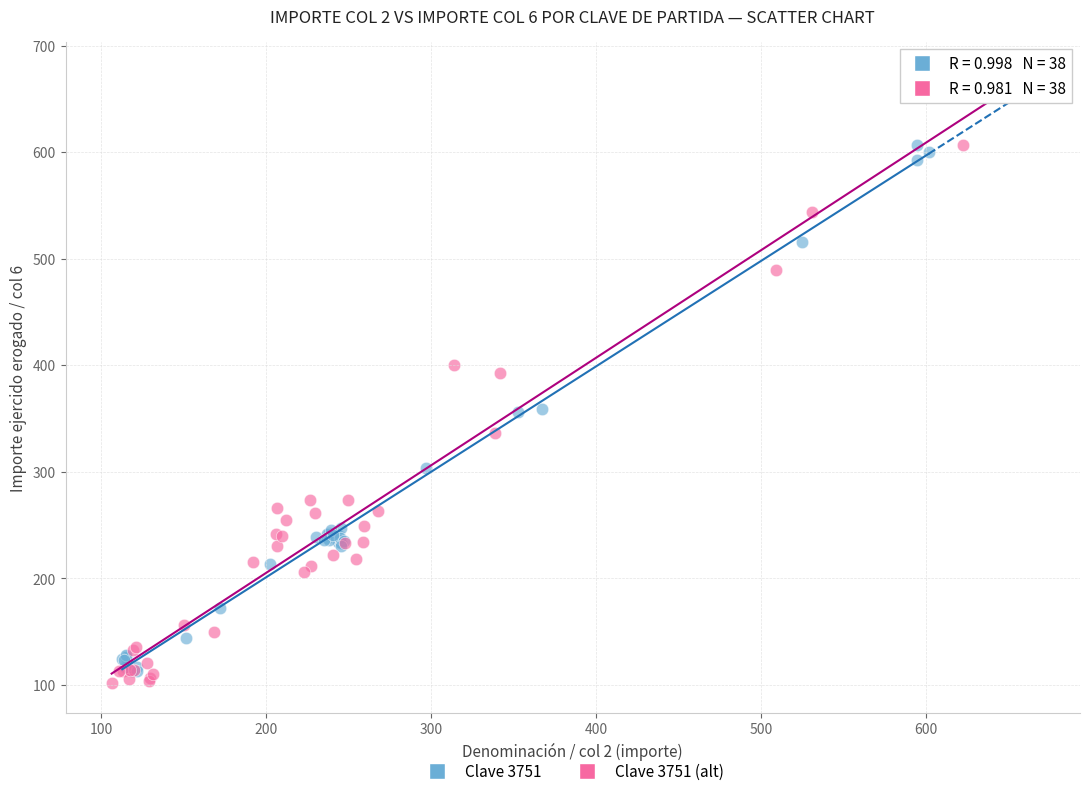

What are all the series names shown in the legend?

Clave 3751, Clave 3751 (alt)